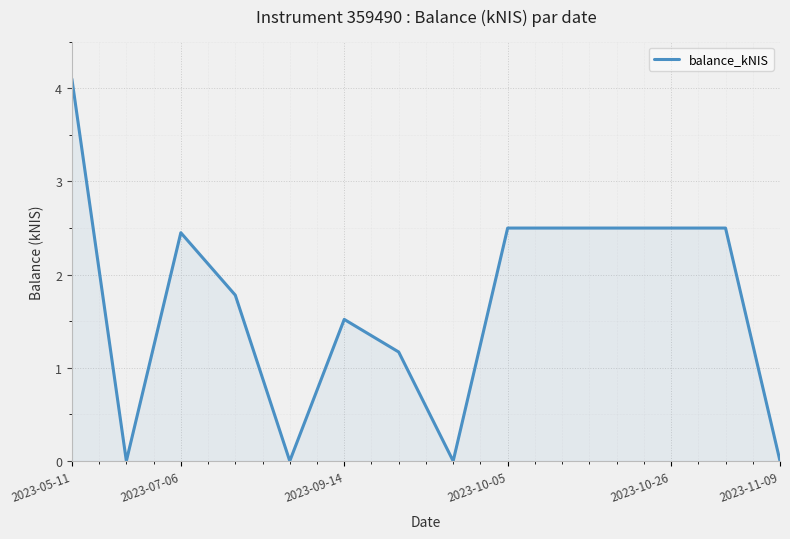

What is the maximum value shown in the chart?

4.1